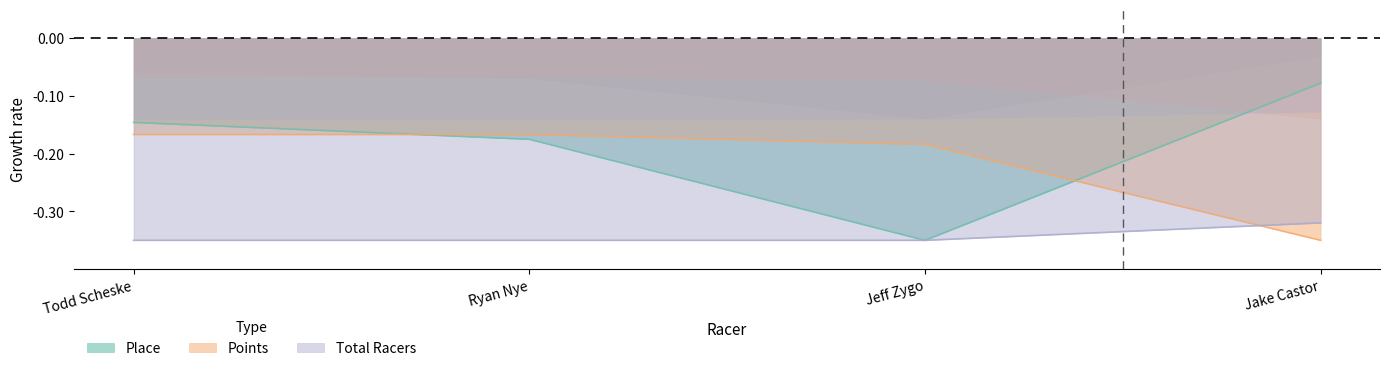

Between Todd Scheske and Ryan Nye, which is larger?

Todd Scheske